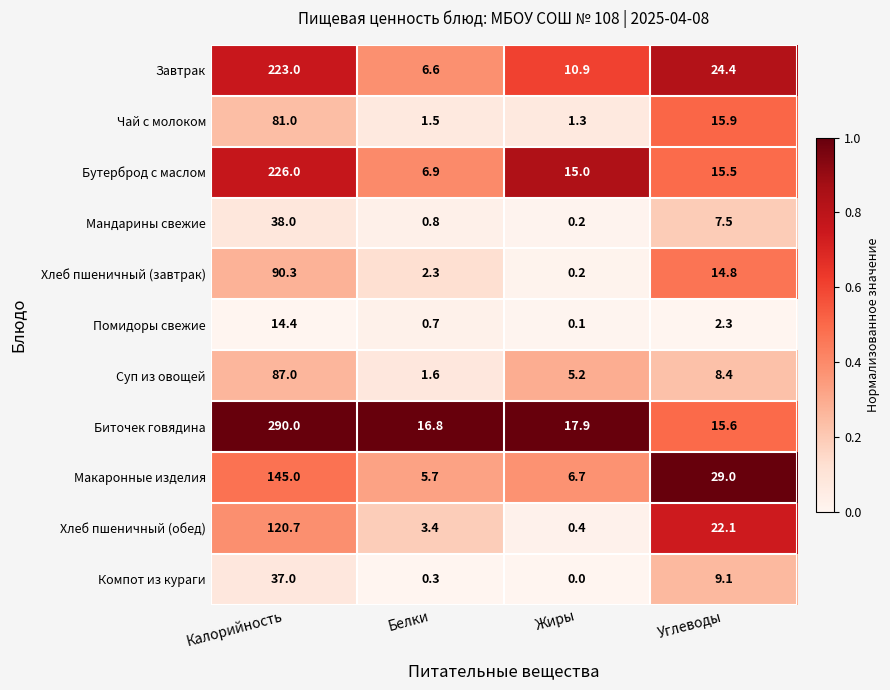

At which category is the sum across all series the highest?

Калорийность